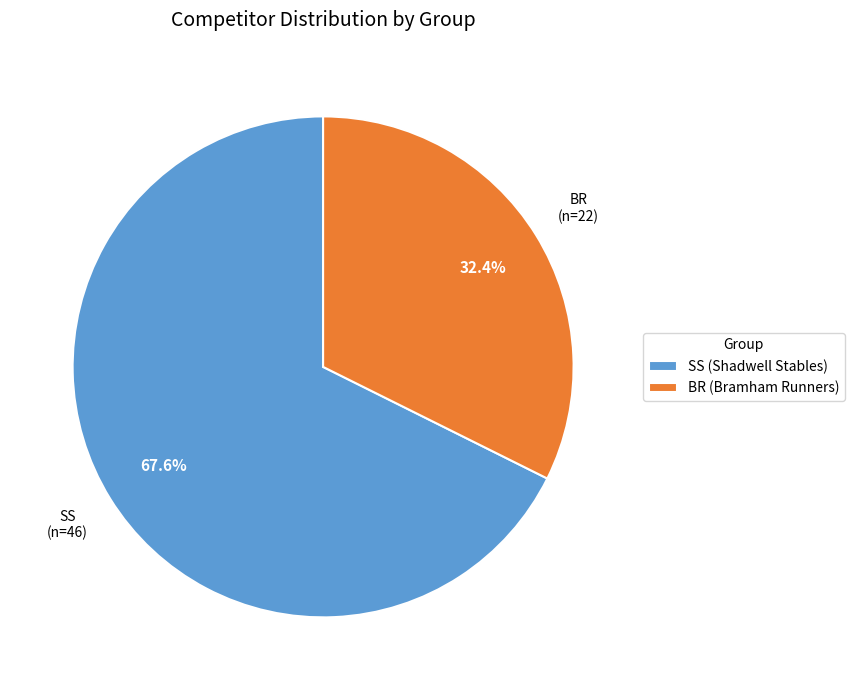

What percentage is the SS slice, to the nearest percent?

68%